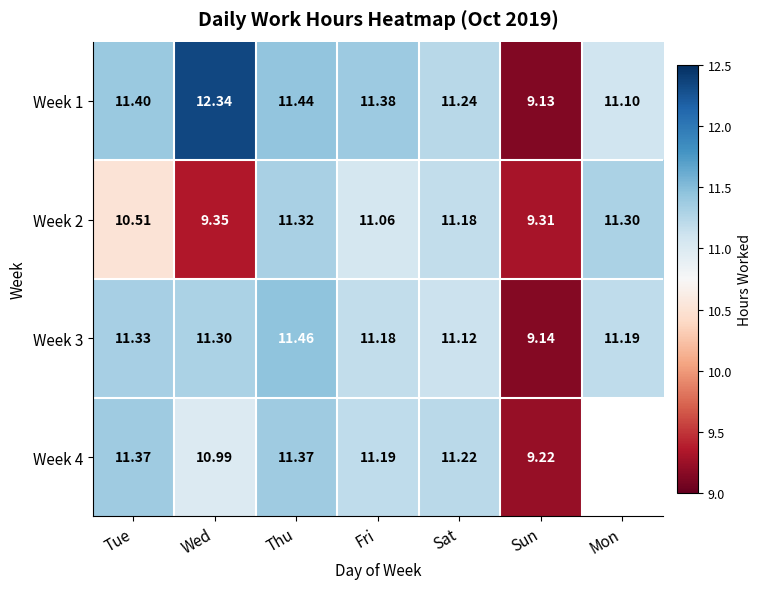

Which category has the highest value in the Week 2 series?

Thu